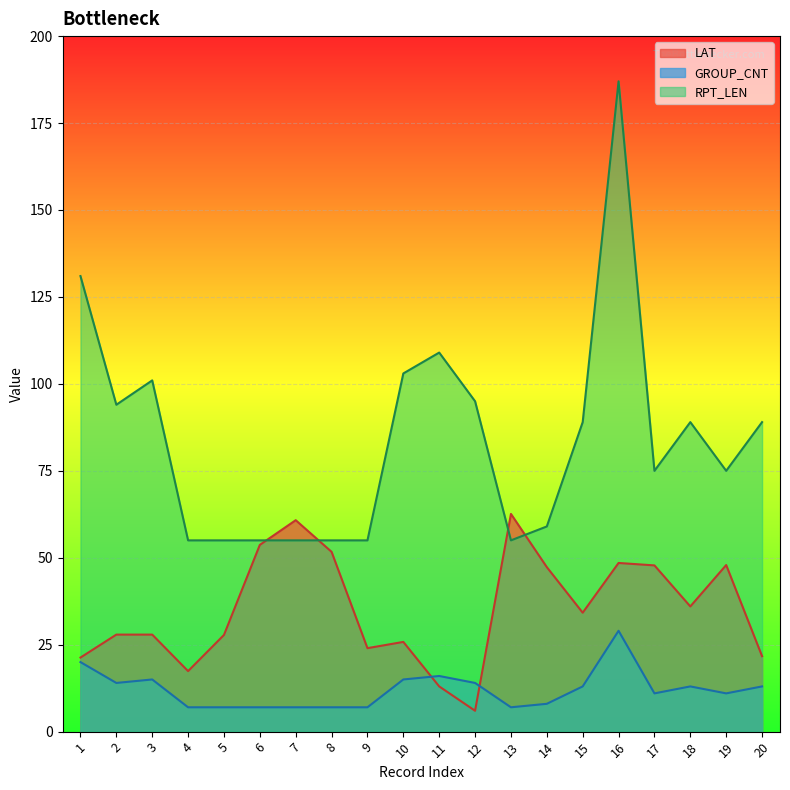

Which label corresponds to the smallest value in the chart?

12